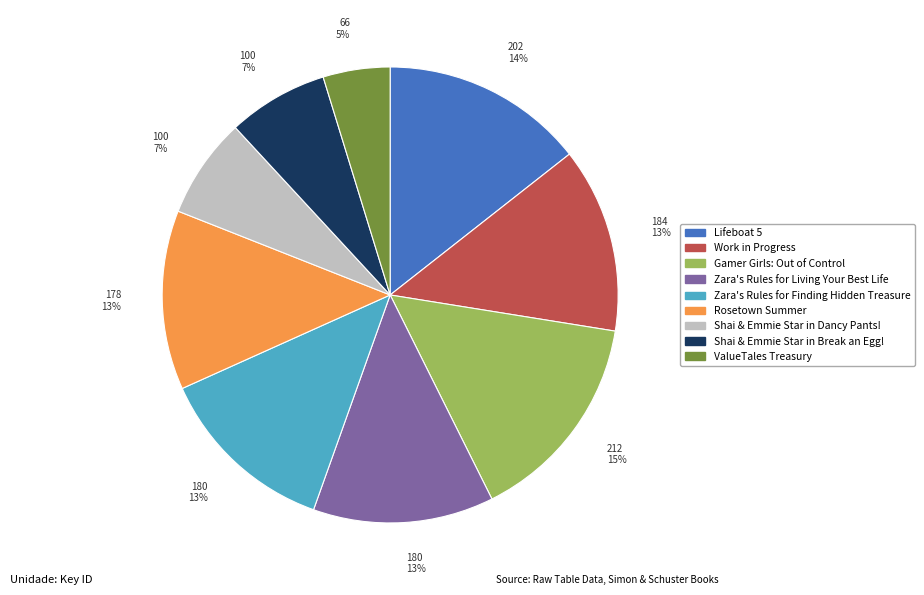

Which has a higher value, Gamer Girls: Out of Control or Zara's Rules for Finding Hidden Treasure?

Gamer Girls: Out of Control